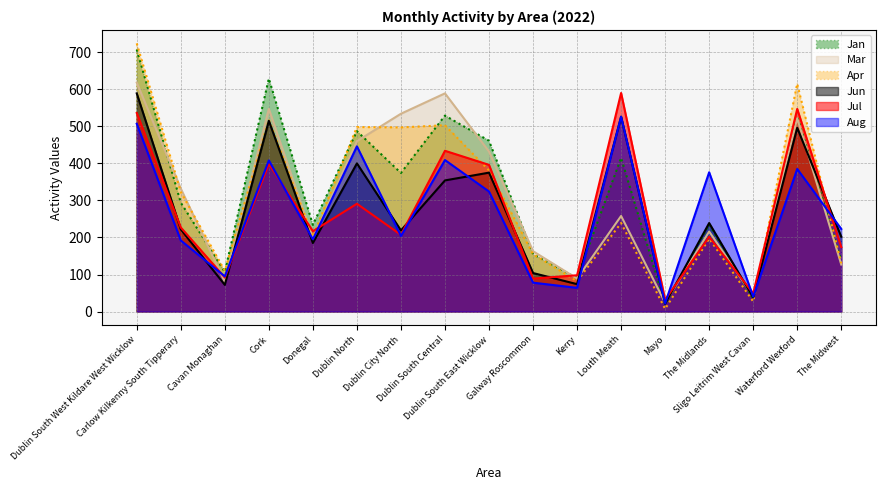

Is the value of Aug at Kerry greater than the value of Mar at Carlow Kilkenny South Tipperary?

No